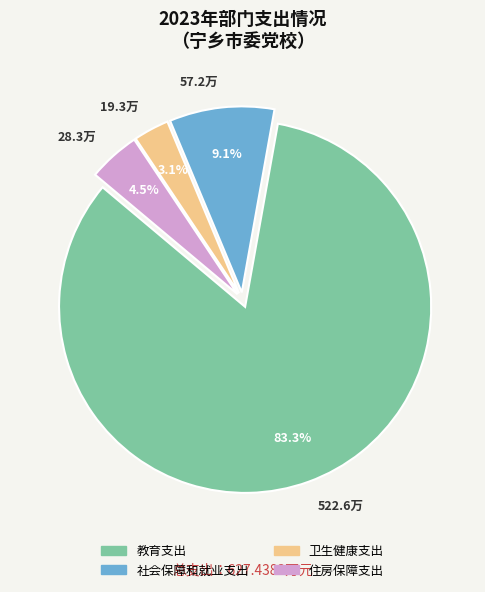

Approximately how many times larger is the value at 住房保障支出 compared to 卫生健康支出?

1.5